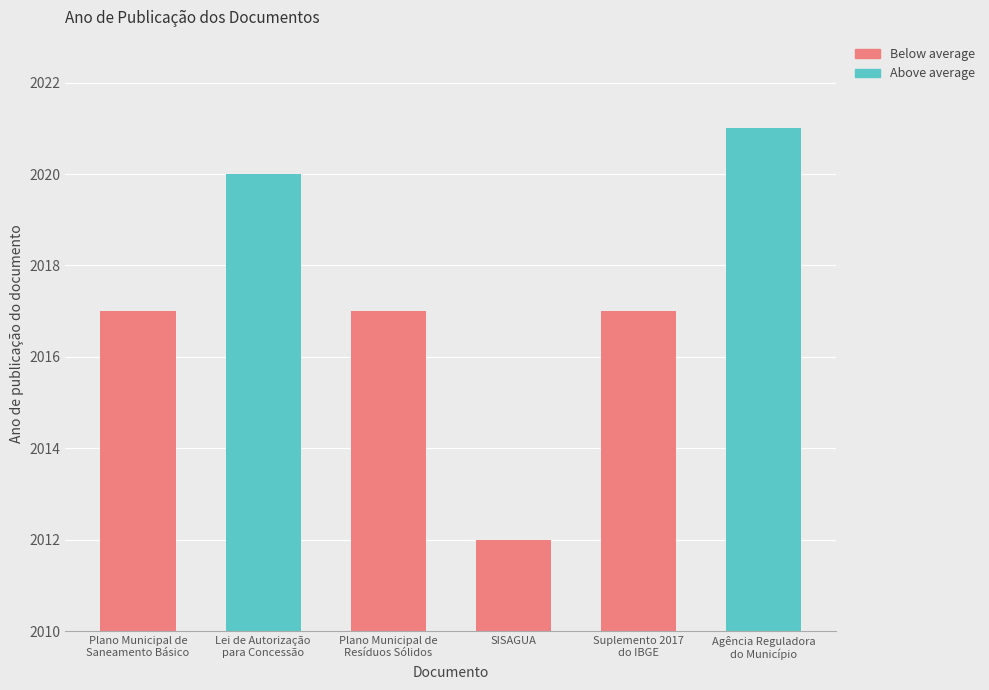

What is the maximum value shown in the chart?

2021